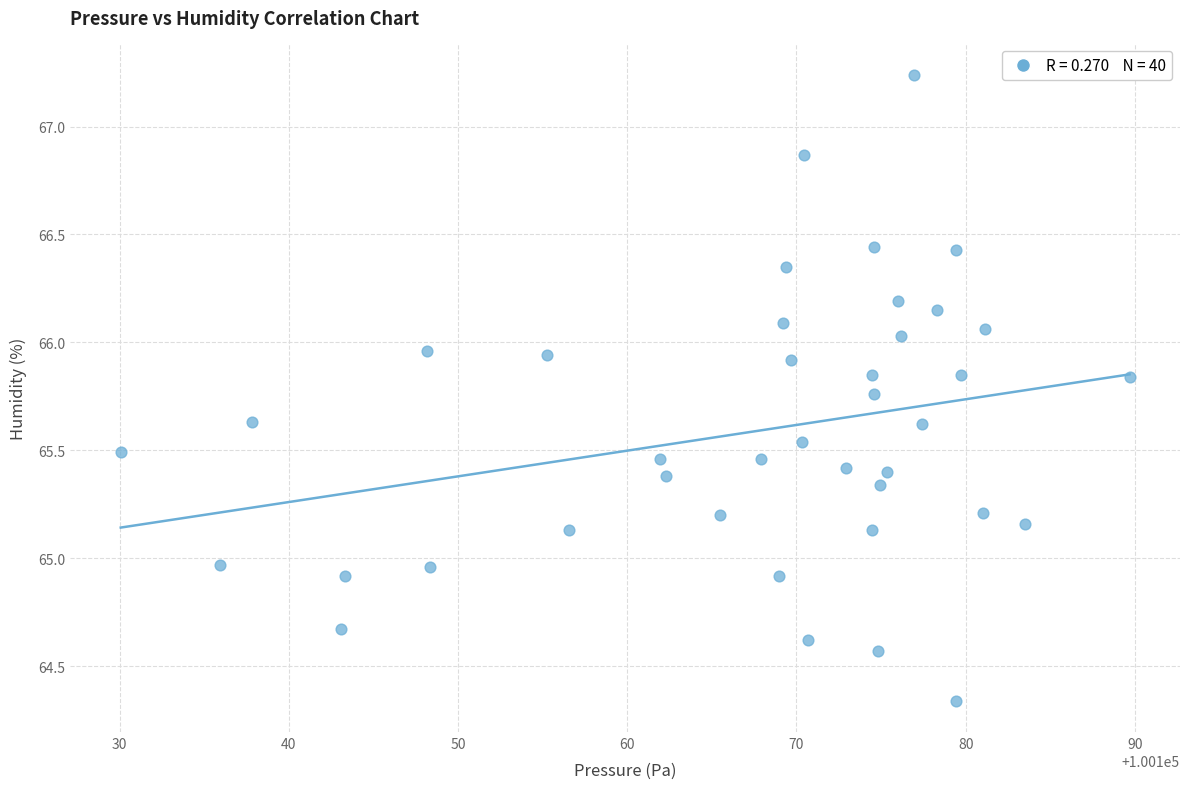

What is the range of X values (max minus min)?

59.6